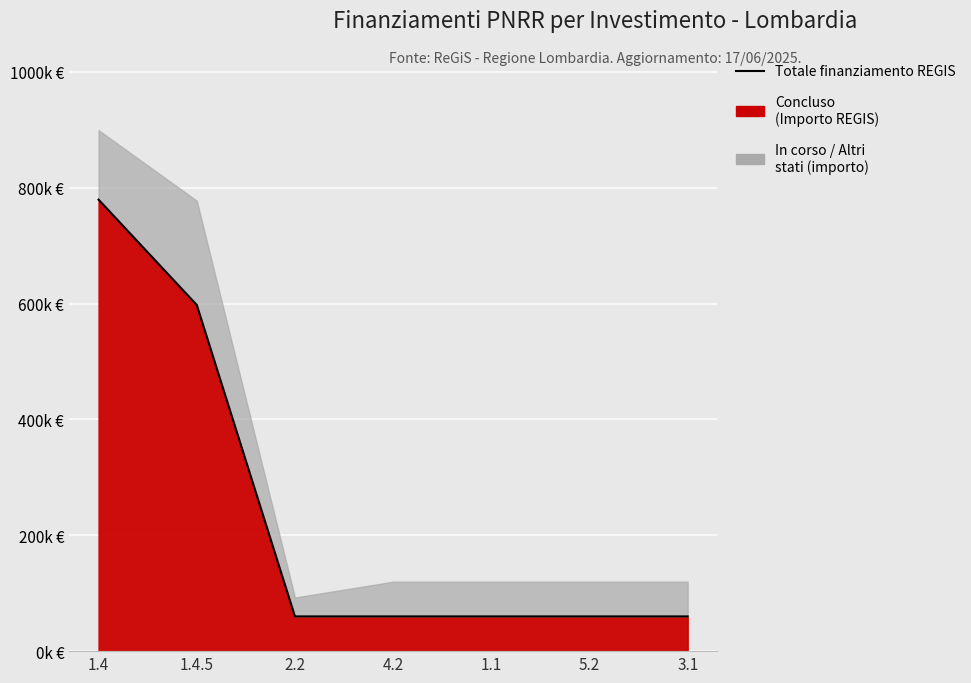

What value does the data have at 1.4.5?

597757